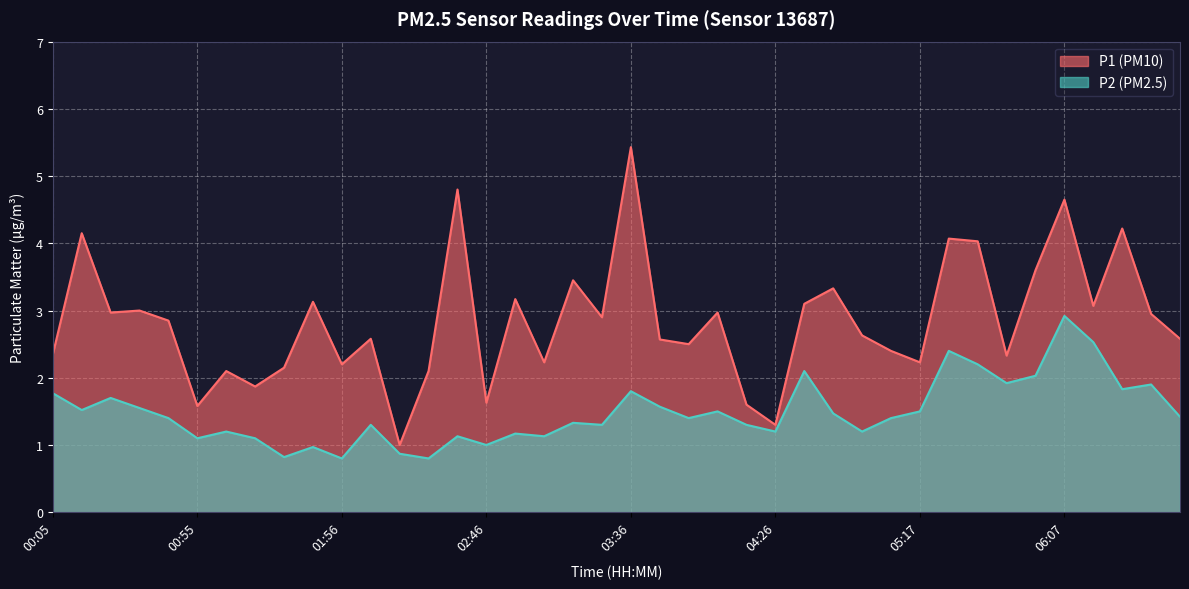

True or false: P2 and P1 cross at least once.

False